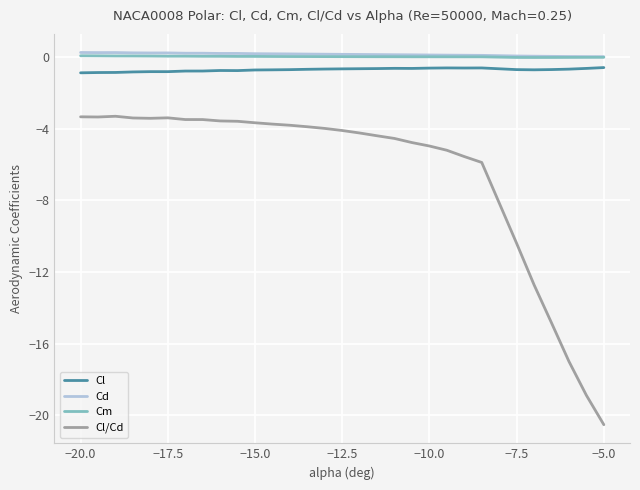

Which series has the largest range (max minus min)?

Cl/Cd